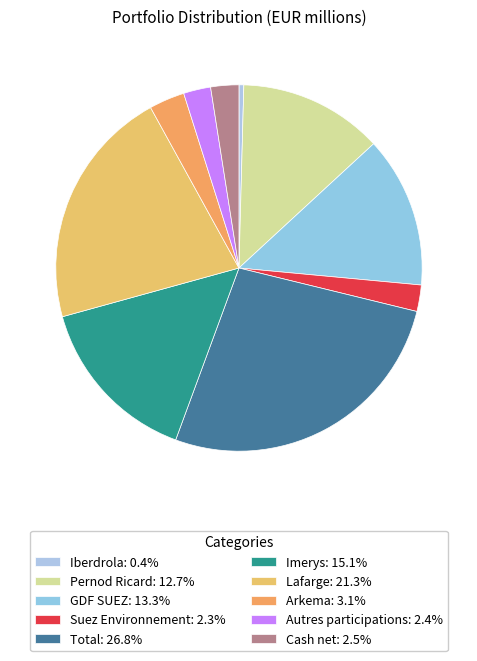

How many slices are in this pie chart?

10